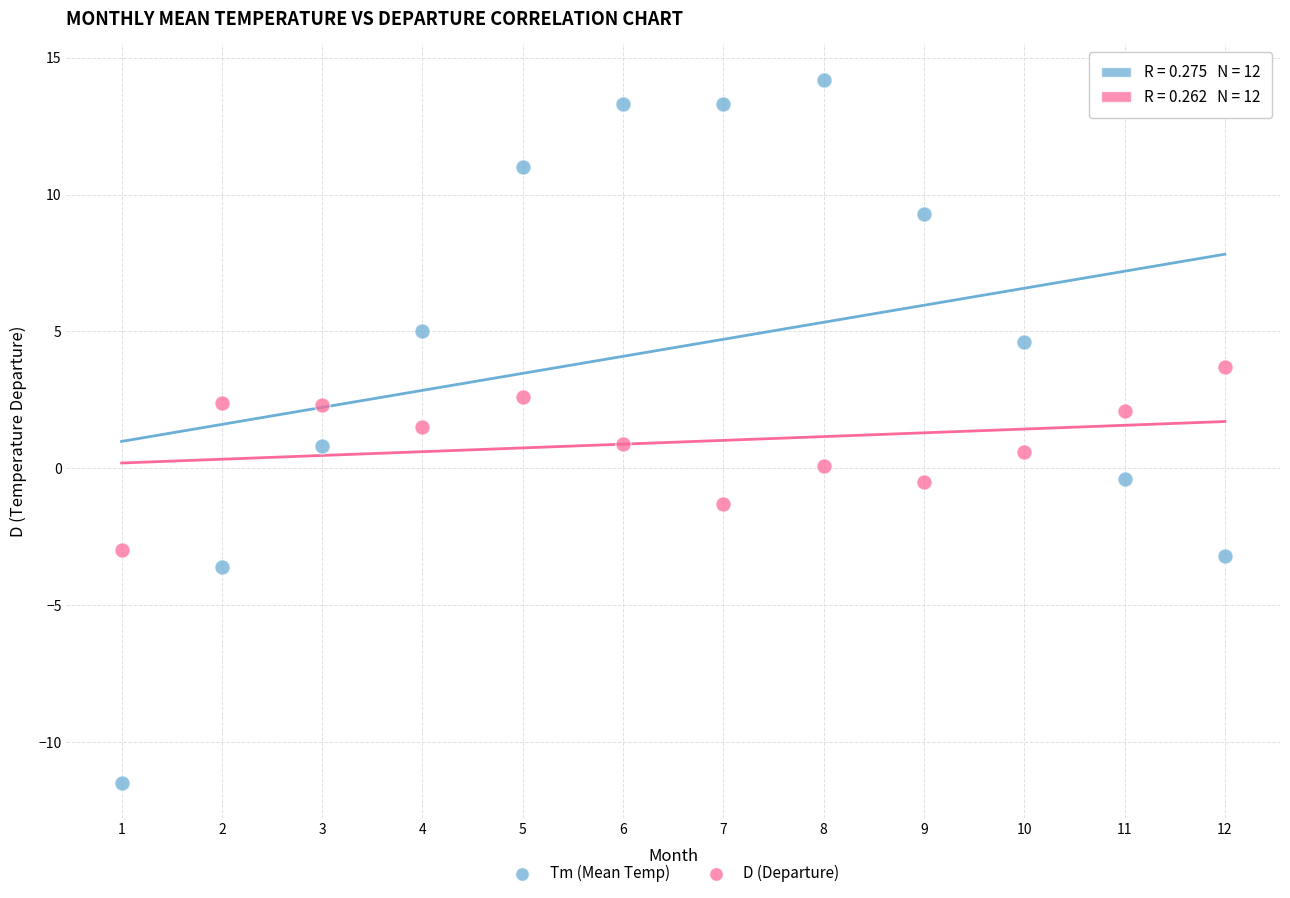

What is the X range (max minus min) for the scatter plot?

11.0